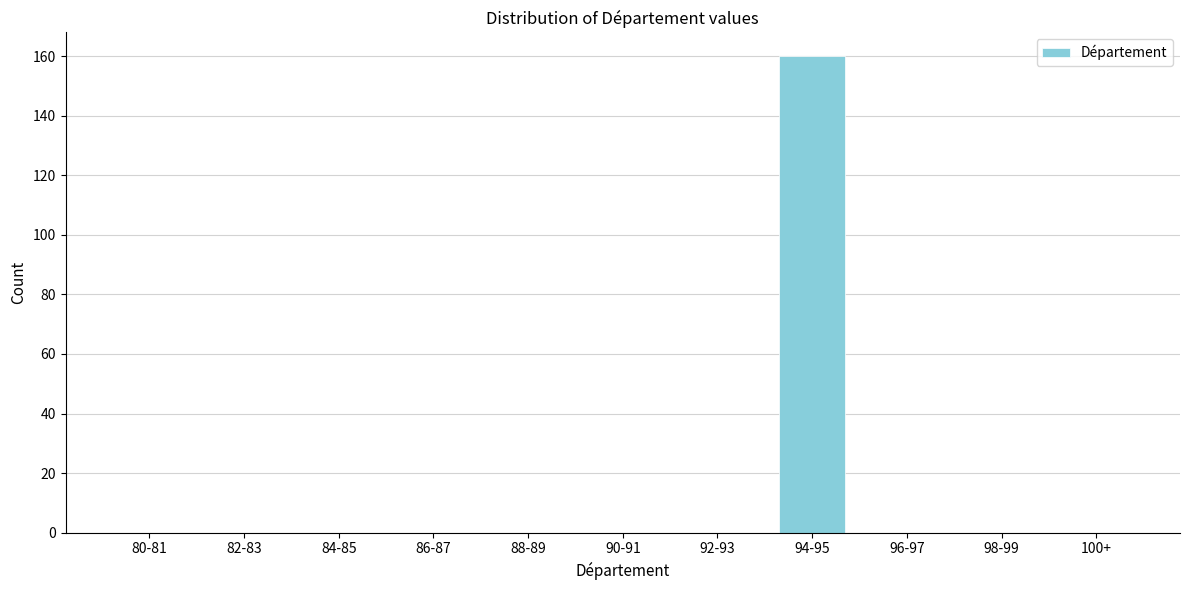

Reading left to right, extract all data points from this chart.

80-81=0	82-83=0	84-85=0	86-87=0	88-89=0	90-91=0	92-93=0	94-95=160	96-97=0	98-99=0	100+=0